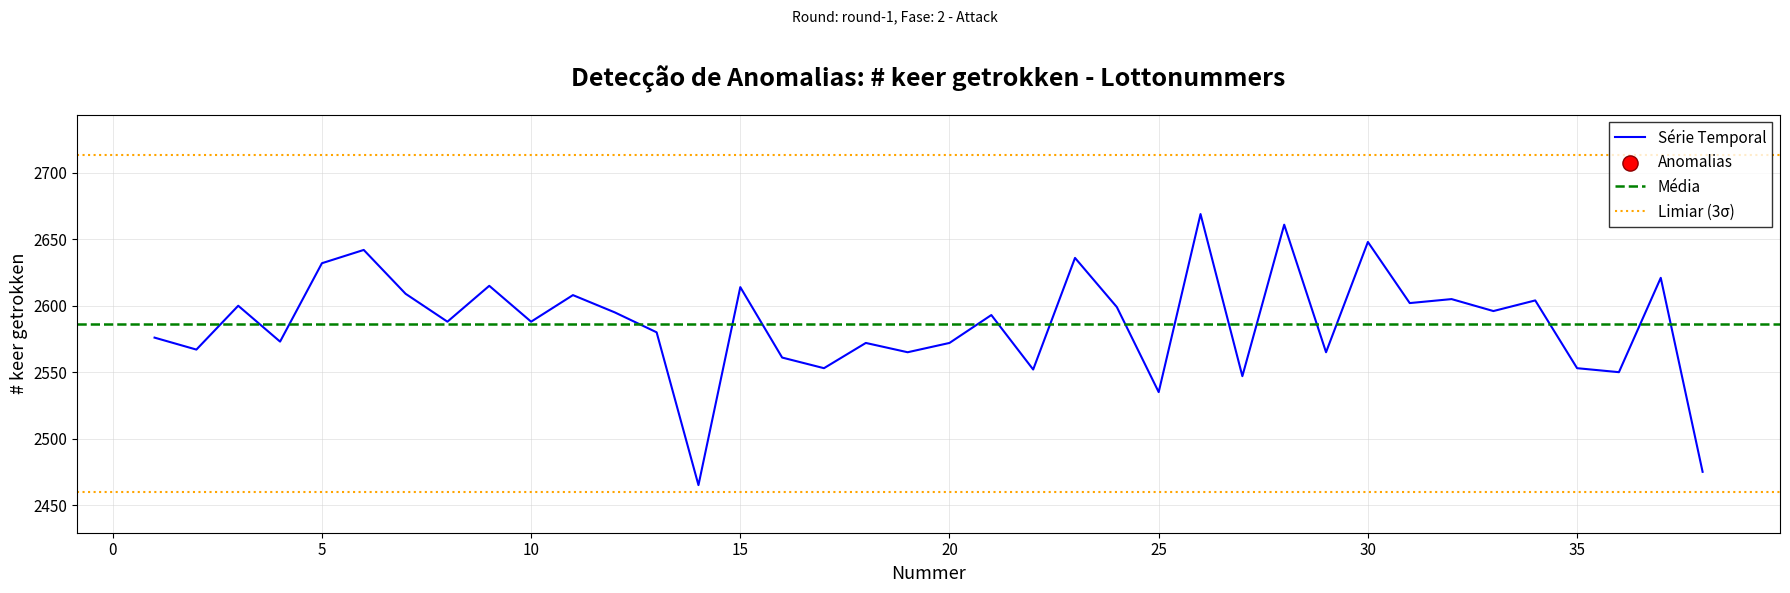

What is the change in value from 1 to 14?

-111